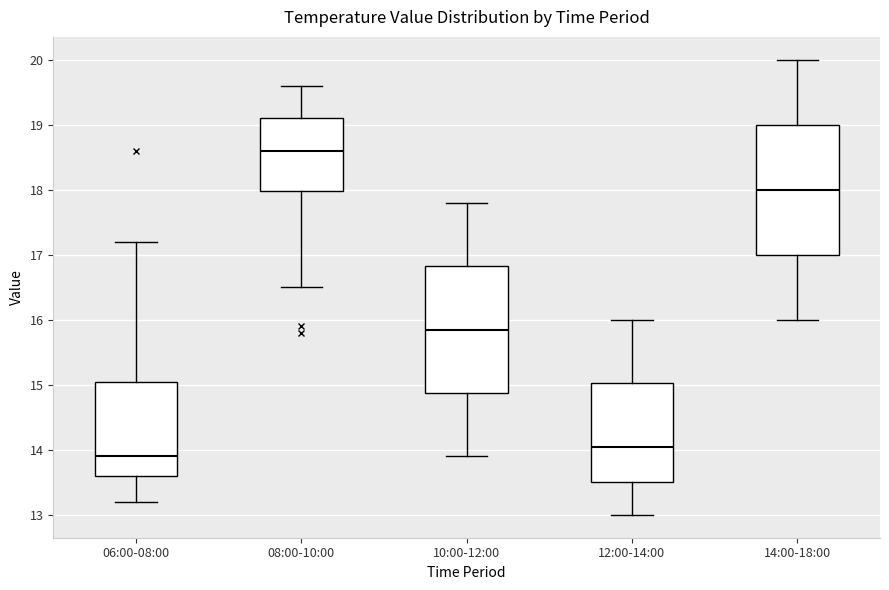

Where does the lower whisker of the box for 06:00-08:00 end on the y-axis? The values are not printed on the chart, so give them approximately, as read against the axis.

13.2